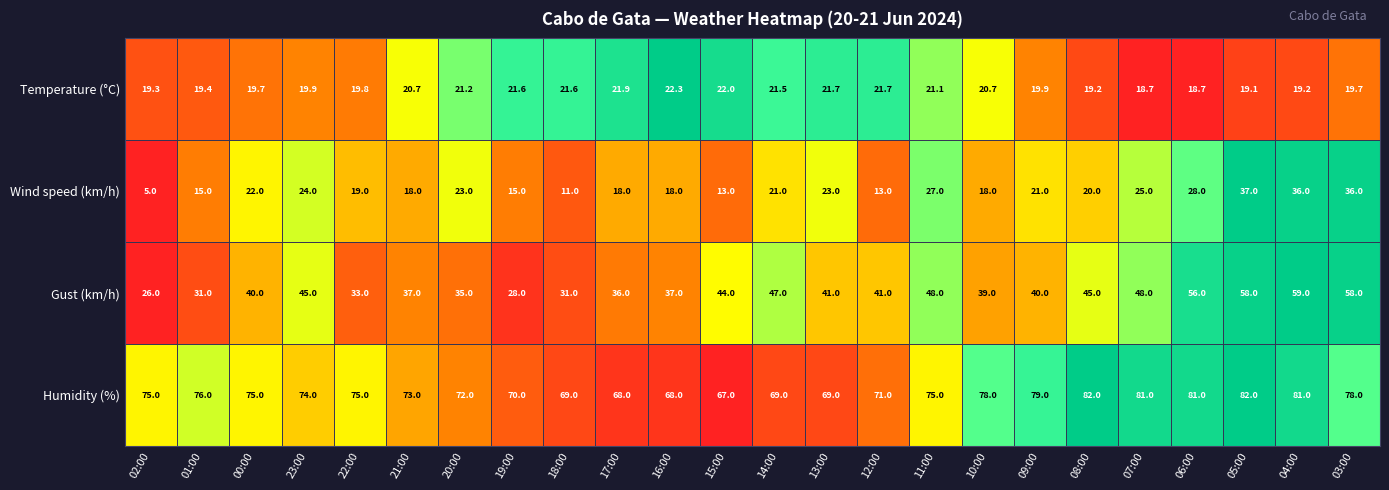

At which label does Gust (km/h) reach its peak?

04:00